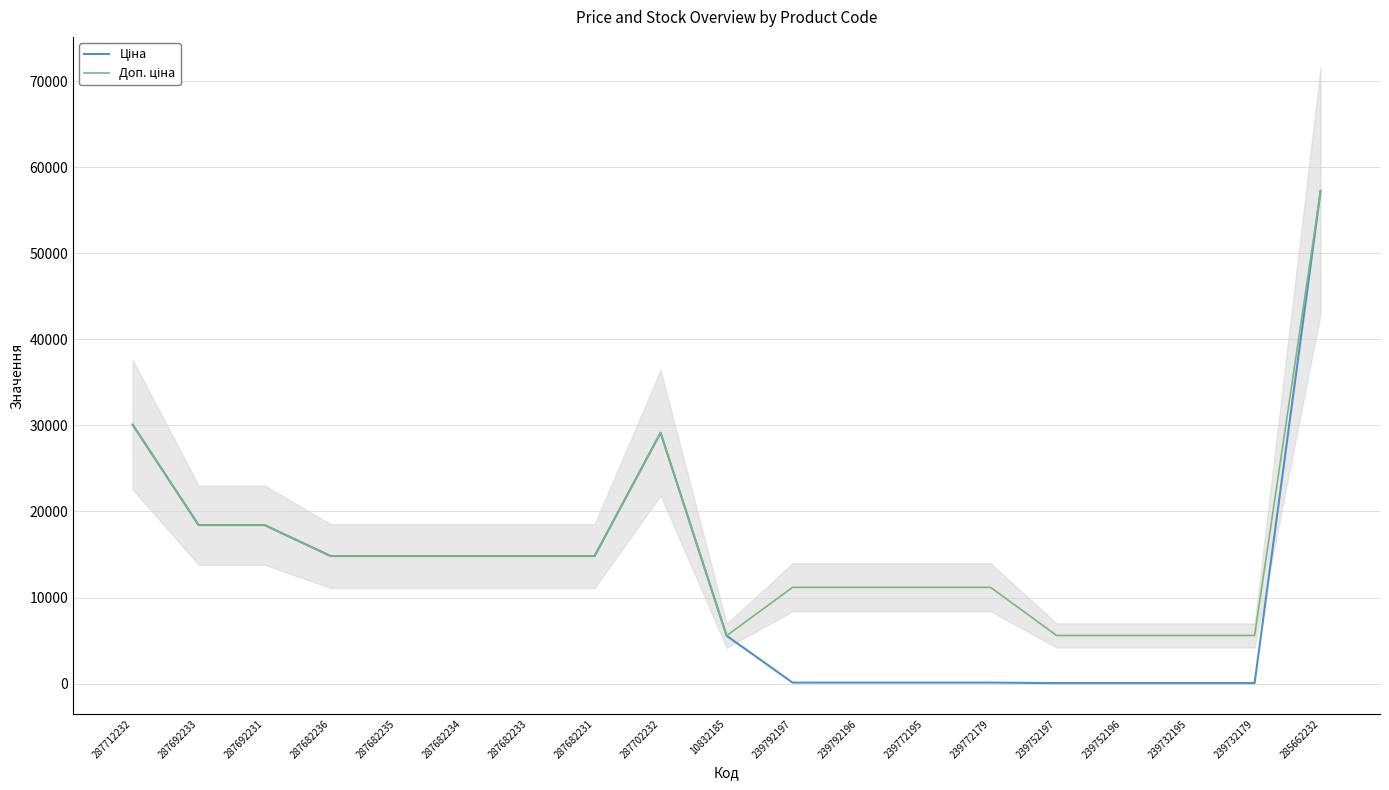

How many values in the Доп. ціна series exceed 14817?

10